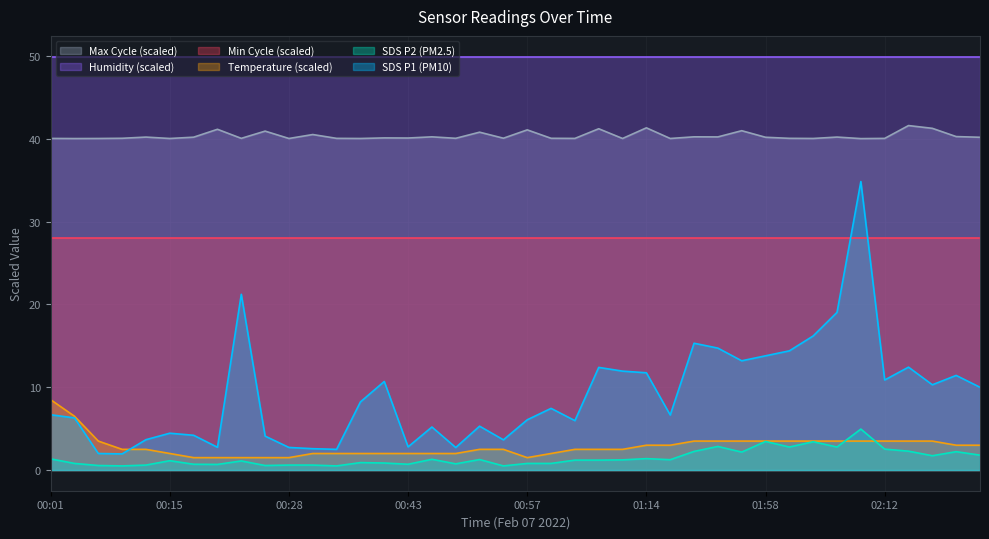

At 00:28, list the series in order from largest to smallest.

Humidity (scaled), Max Cycle (scaled), Min Cycle (scaled), SDS P1 (PM10), Temperature (scaled), SDS P2 (PM2.5)